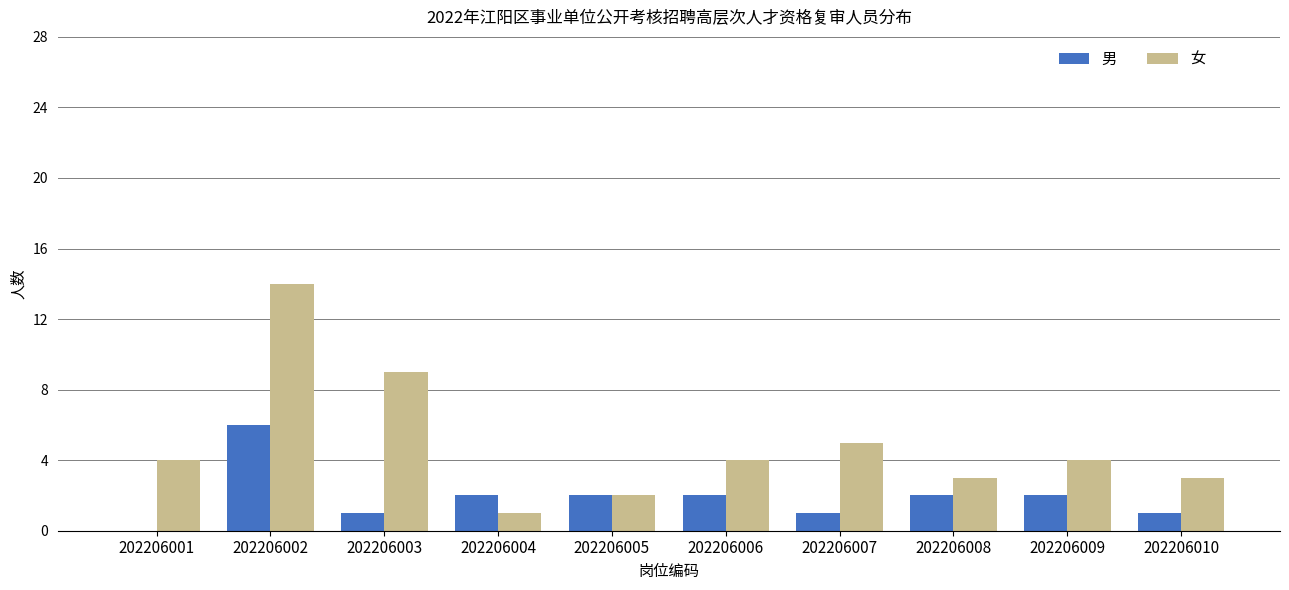

What is the greatest value displayed?

14